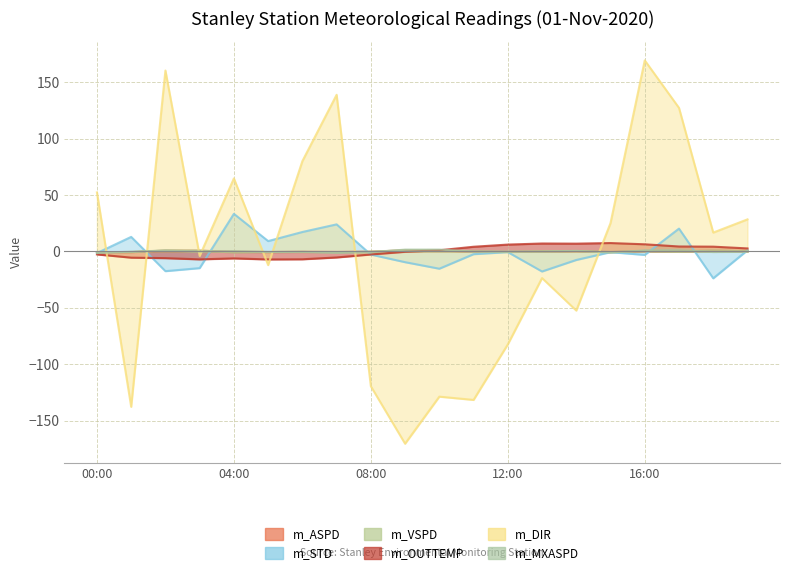

What is the sum of the m_MXASPD values at 09:00 and 04:00?

1.9